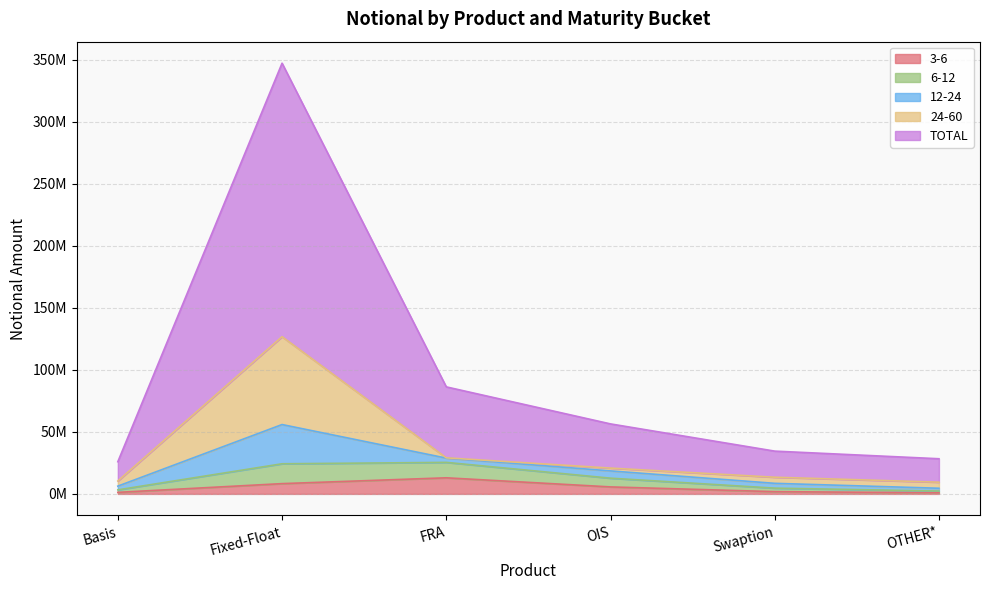

Read the 3-6 value at OTHER*, to the nearest 100.

901500